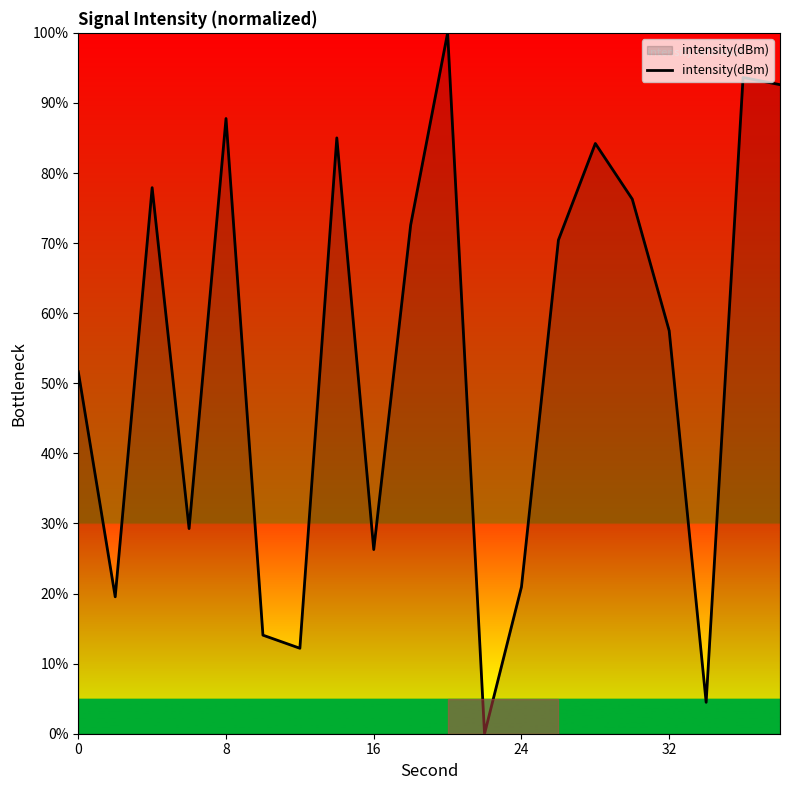

What is the difference between the maximum and minimum values?

100.0